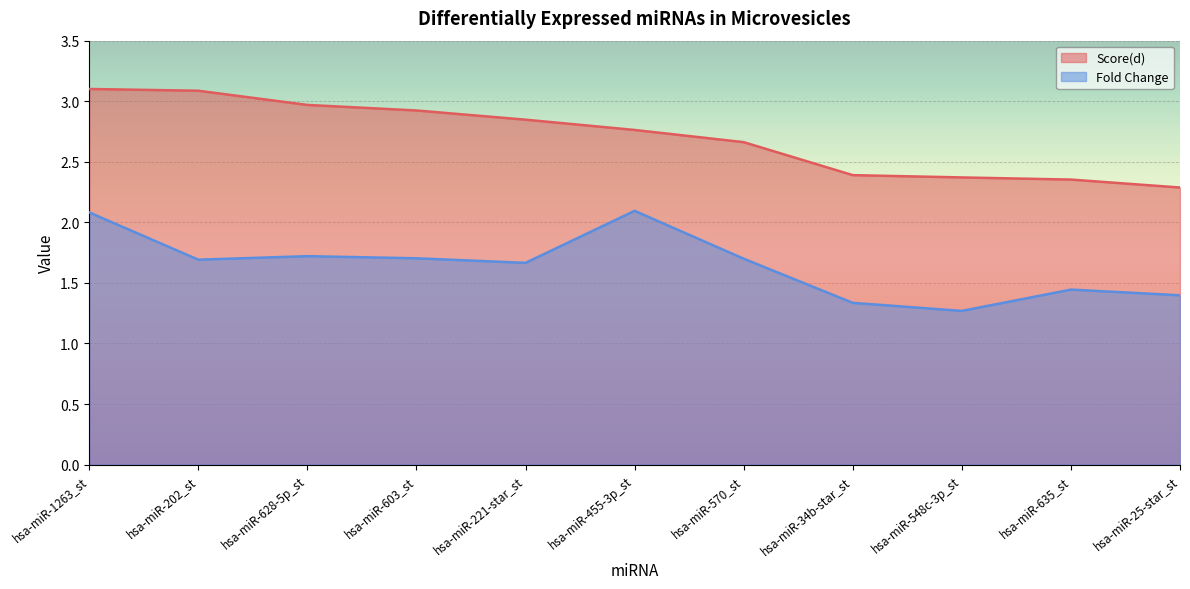

Reading left to right, extract all data points from this chart.

Score(d): hsa-miR-1263_st=3.1	hsa-miR-202_st=3.1	hsa-miR-628-5p_st=3.0	hsa-miR-603_st=2.9	hsa-miR-221-star_st=2.8	hsa-miR-455-3p_st=2.8	hsa-miR-570_st=2.7	hsa-miR-34b-star_st=2.4	hsa-miR-548c-3p_st=2.4	hsa-miR-635_st=2.4	hsa-miR-25-star_st=2.3
Fold Change: hsa-miR-1263_st=2.1	hsa-miR-202_st=1.7	hsa-miR-628-5p_st=1.7	hsa-miR-603_st=1.7	hsa-miR-221-star_st=1.7	hsa-miR-455-3p_st=2.1	hsa-miR-570_st=1.7	hsa-miR-34b-star_st=1.3	hsa-miR-548c-3p_st=1.3	hsa-miR-635_st=1.4	hsa-miR-25-star_st=1.4